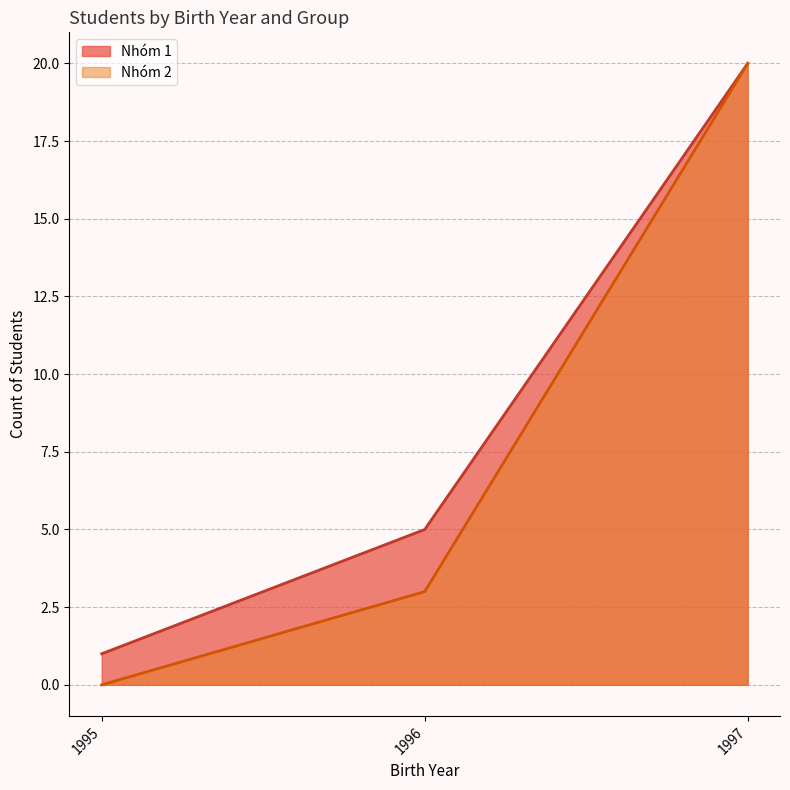

Which category has the lowest value across all series?

1995